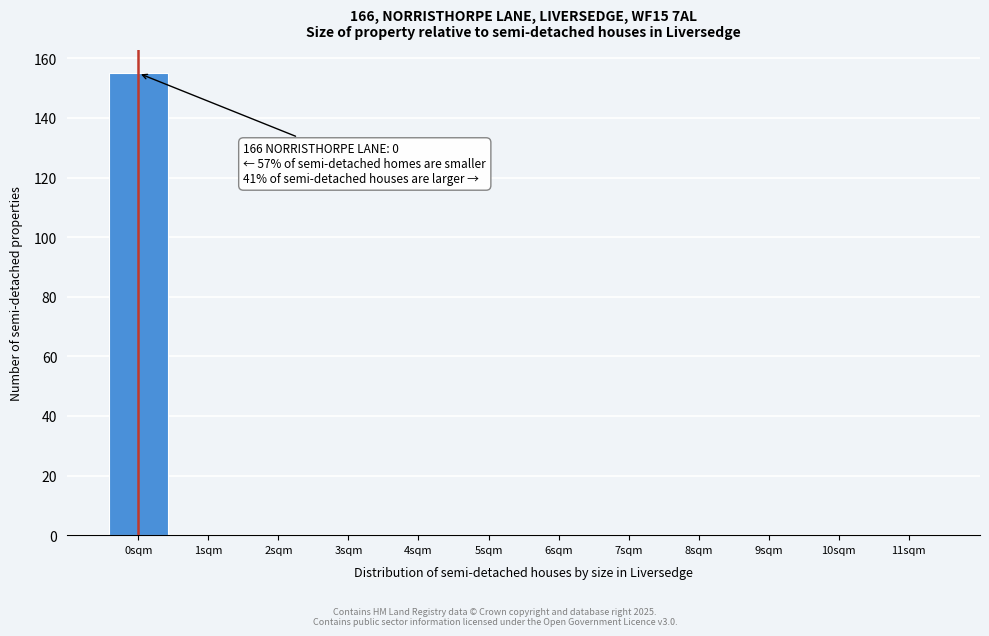

Which range on the x-axis has the tallest bar?

-0.5 to 0.5